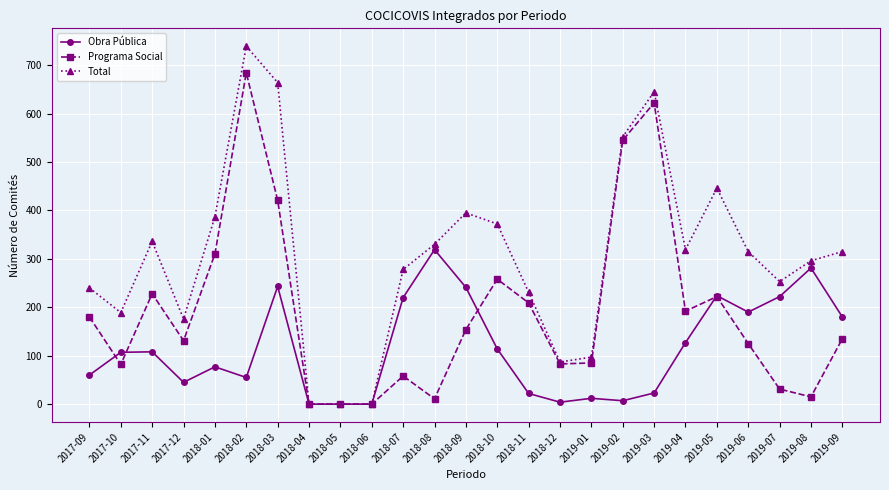

List the series in order of their peak value, lowest first.

Obra Pública, Programa Social, Total